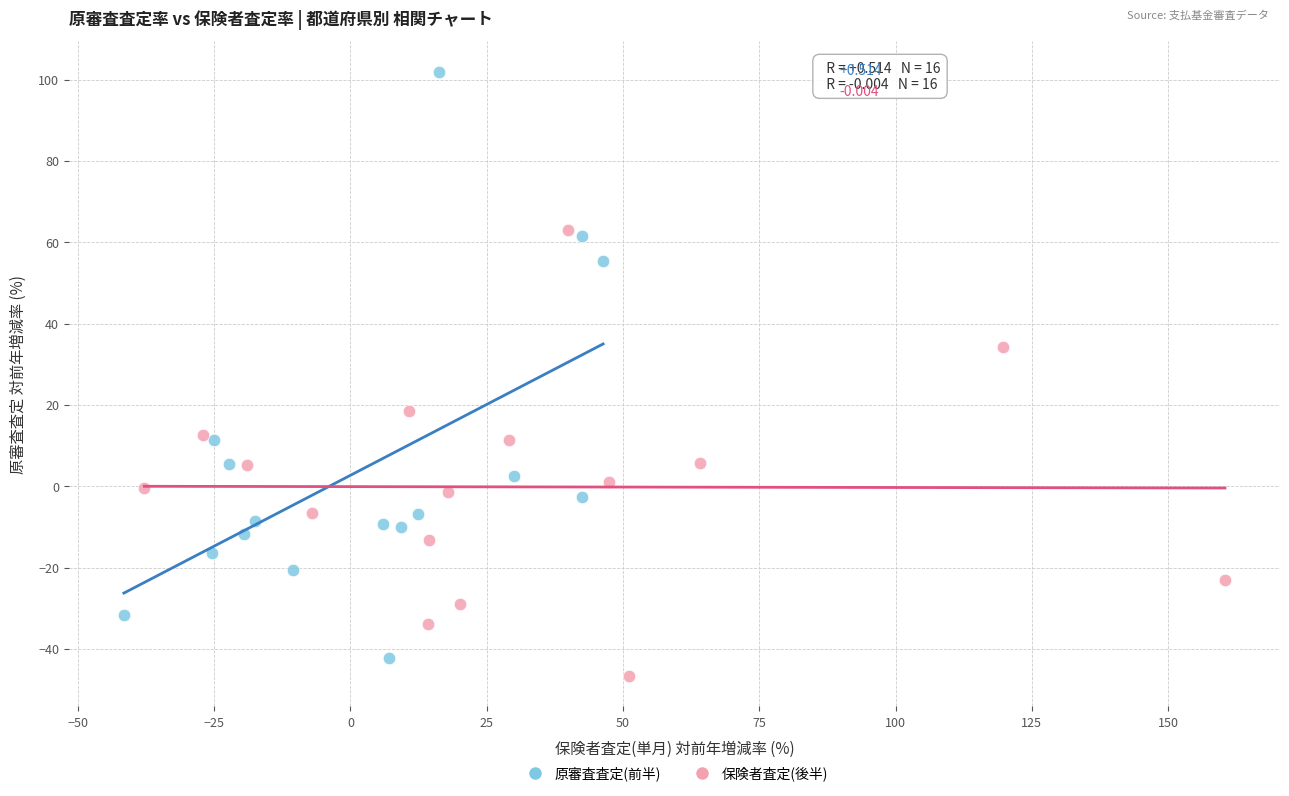

Which series has the widest spread of Y values?

原審査査定(前半)